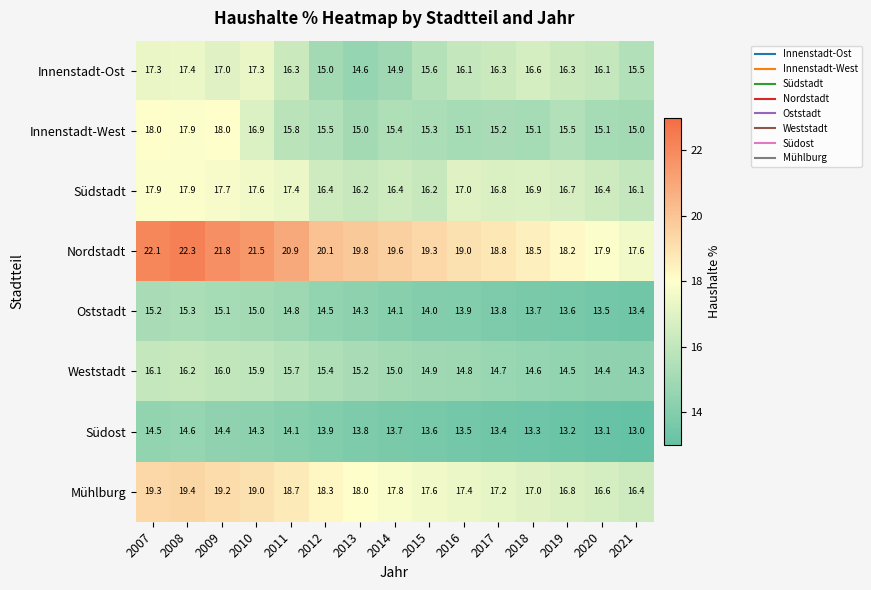

Is it true that Südost equals 14.4 at 2009?

True